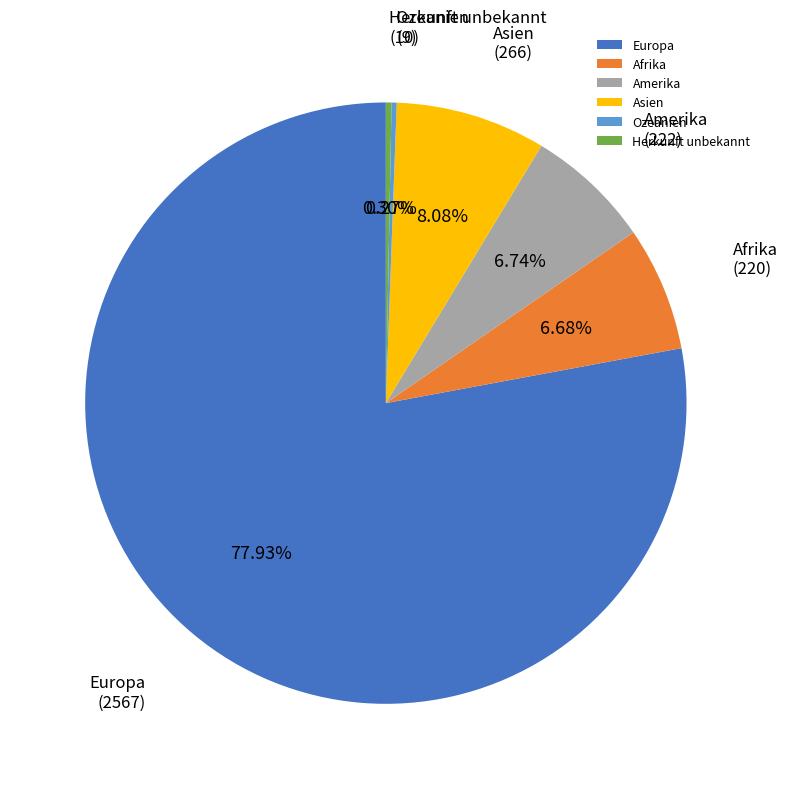

What is the majority slice?

Europa